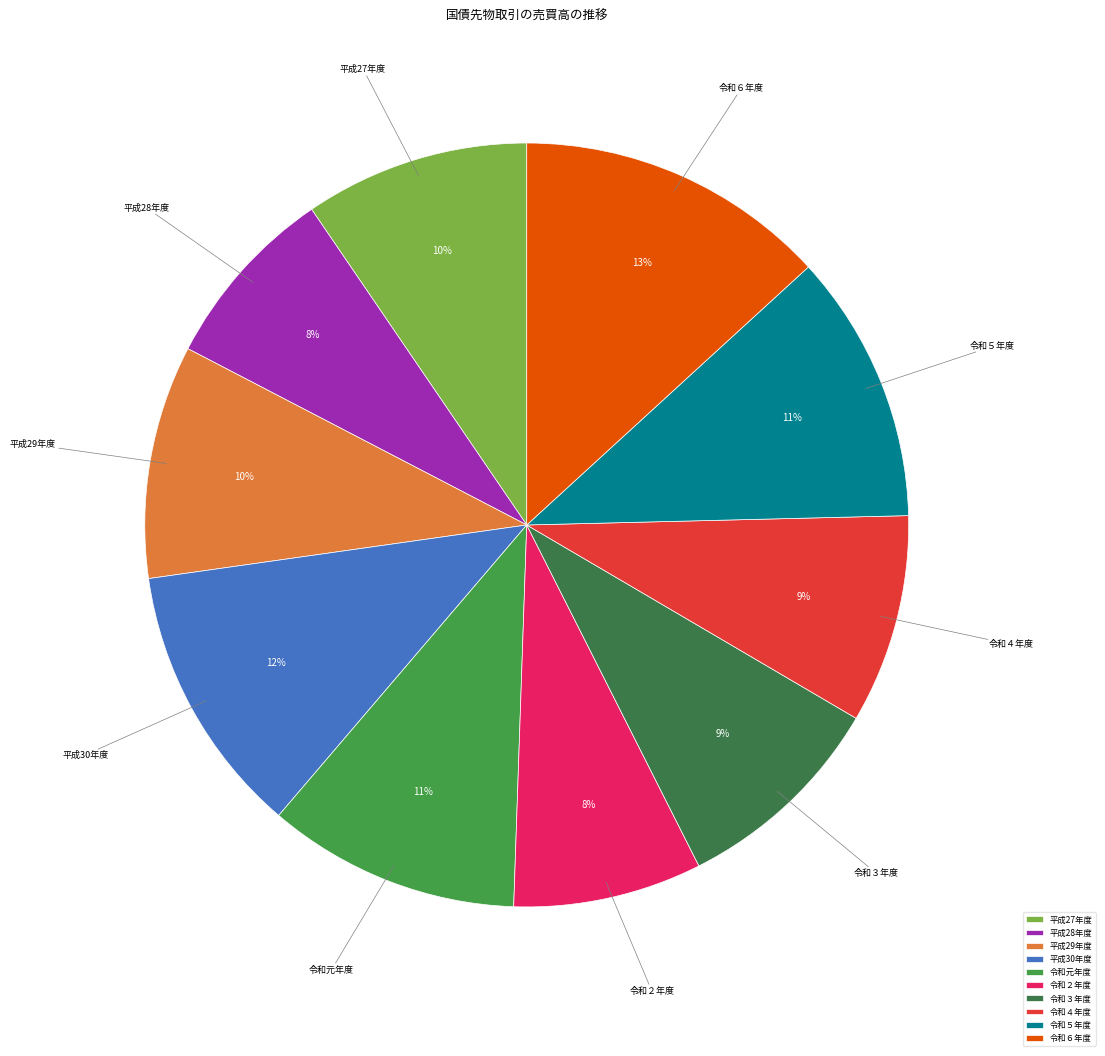

What percentage is the 平成28年度 slice, to the nearest percent?

8%